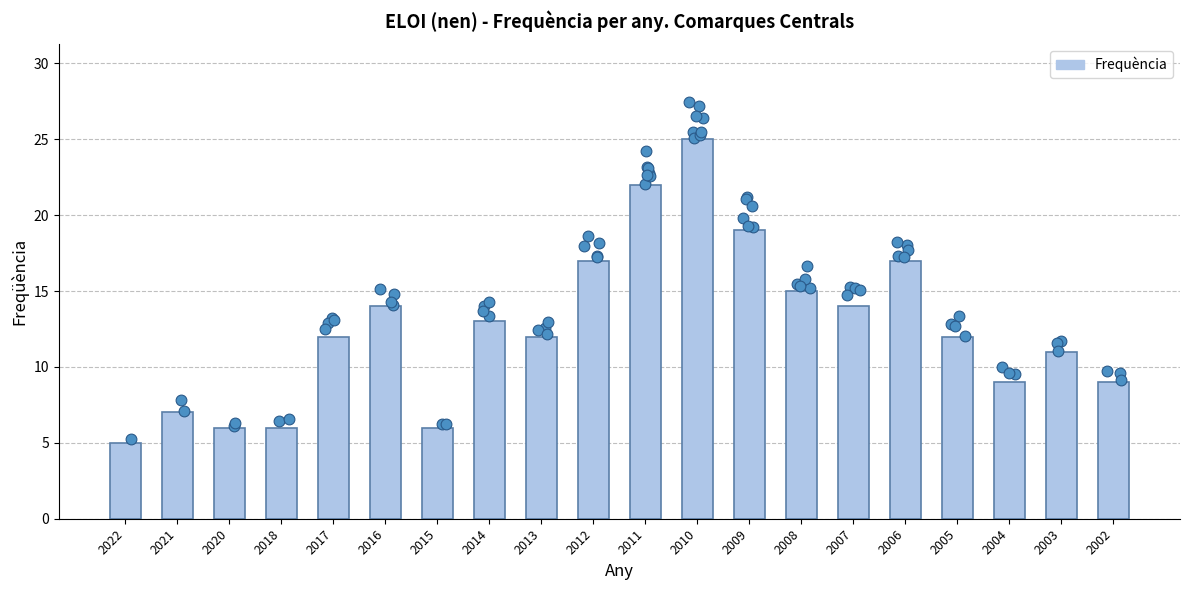

What is the change in value from 2016 to 2015?

-8